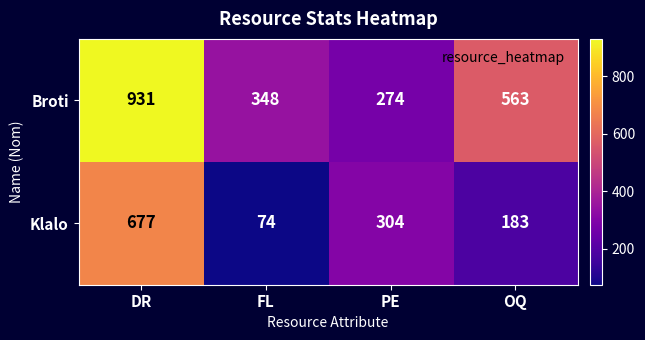

What is the highest value of the Klalo series?

677